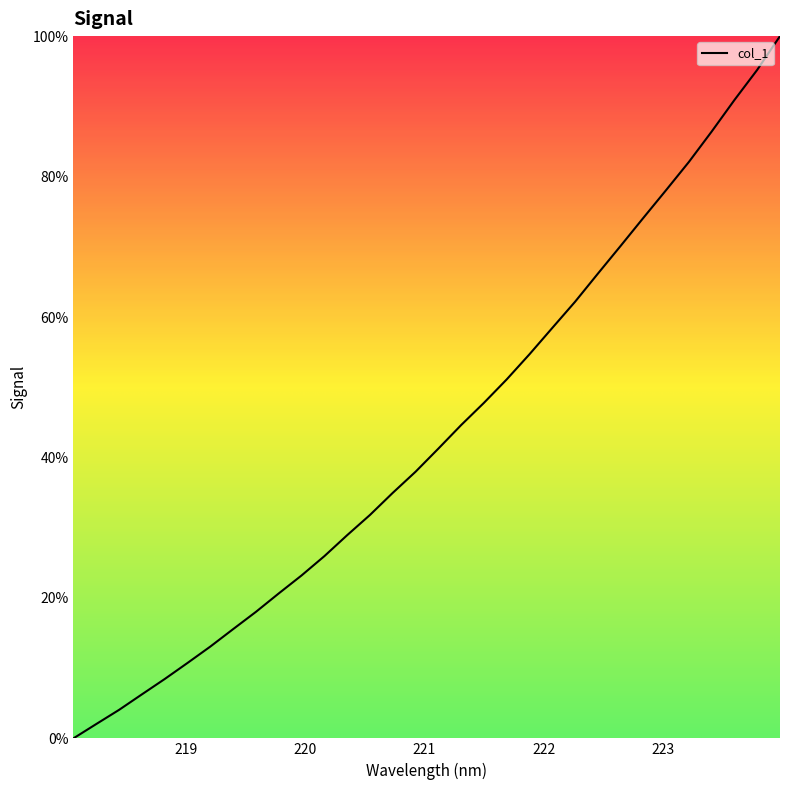

Reading left to right, extract all data points from this chart.

0.0	2.0	4.1	6.3	8.4	10.7	13.1	15.6	18.0	20.6	23.2	25.9	28.9	31.8	35.0	38.0	41.3	44.6	47.8	51.1	54.7	58.4	62.2	66.2	70.1	74.1	78.1	82.1	86.4	90.9	95.2	100.0